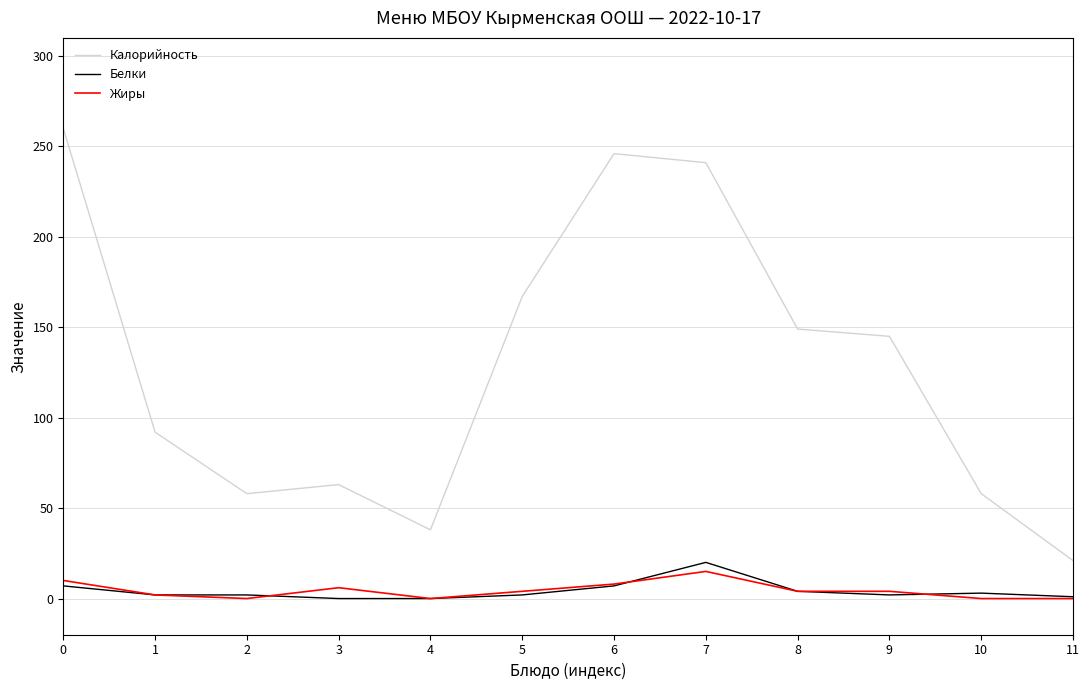

What is the sum of all Жиры values?

53